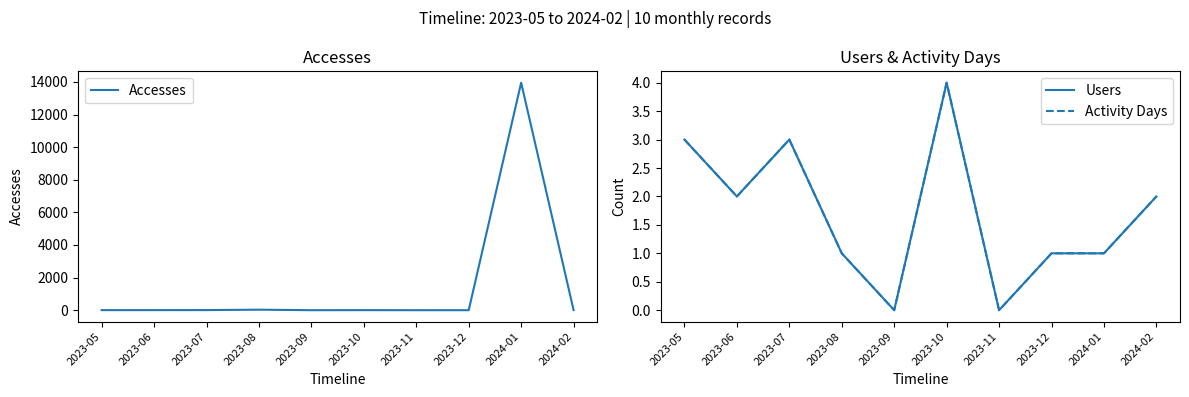

True or false: Activity Days has a value of 4 at 2023-06.

False